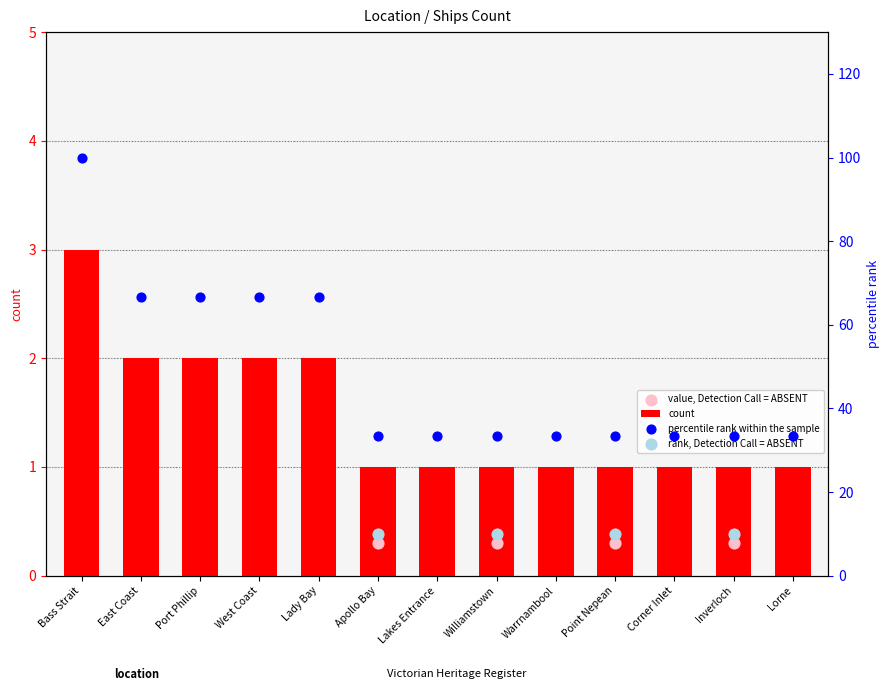

What is the change in value from Bass Strait to Lakes Entrance?

-2